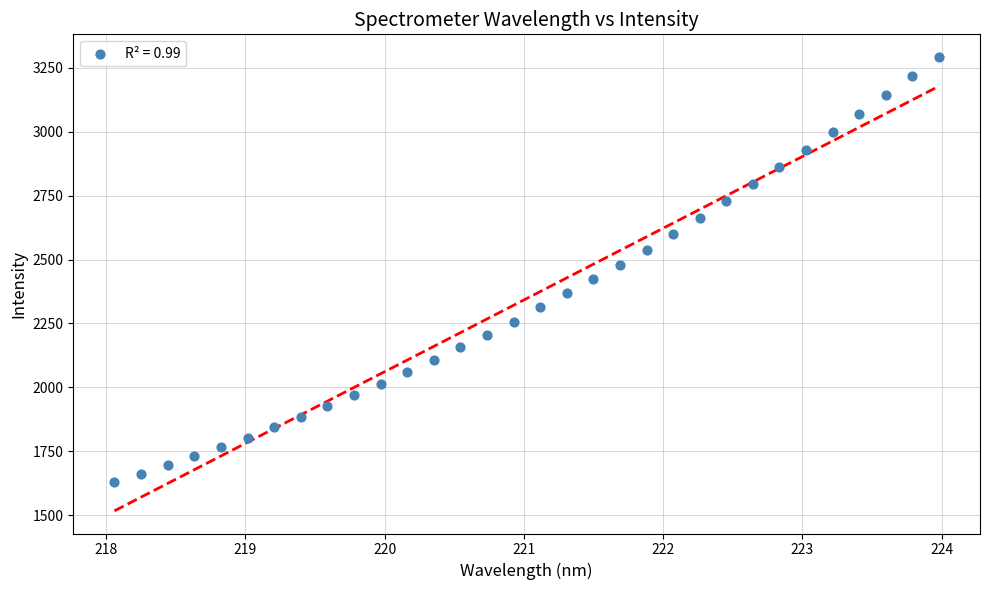

What is the range of Y values (max minus min)?

1661.1